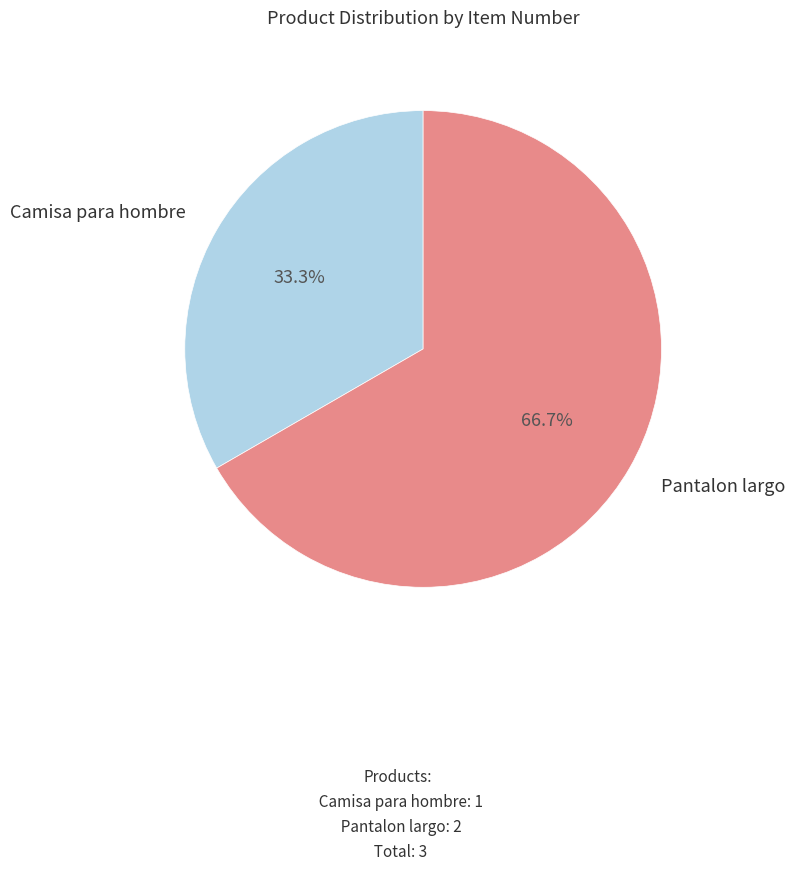

Is there a majority slice in this chart?

Yes